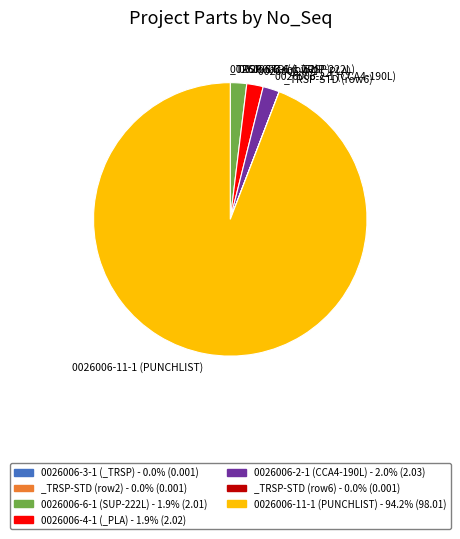

Is there a majority slice in this chart?

Yes